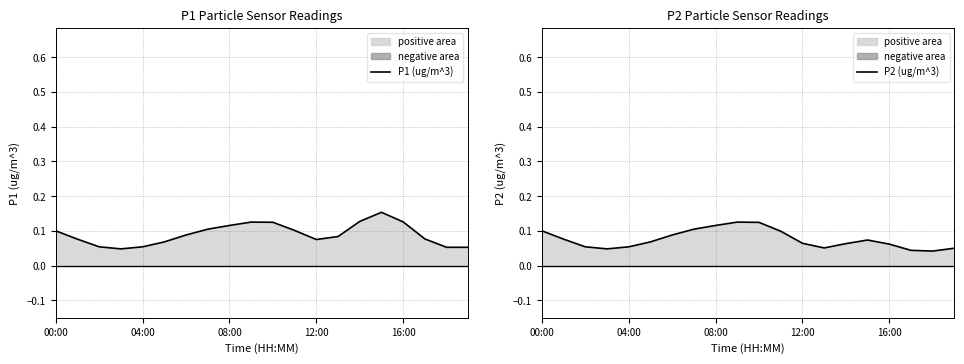

Count the number of categories in the chart.

20